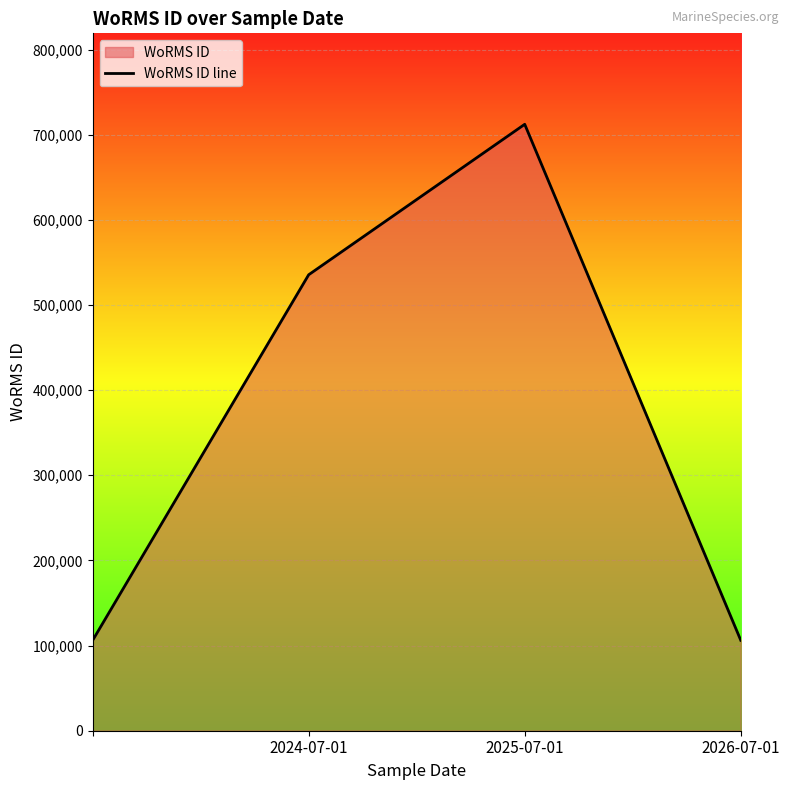

What is the change in value from 2024-07-01 to 2026-07-01?

-429262